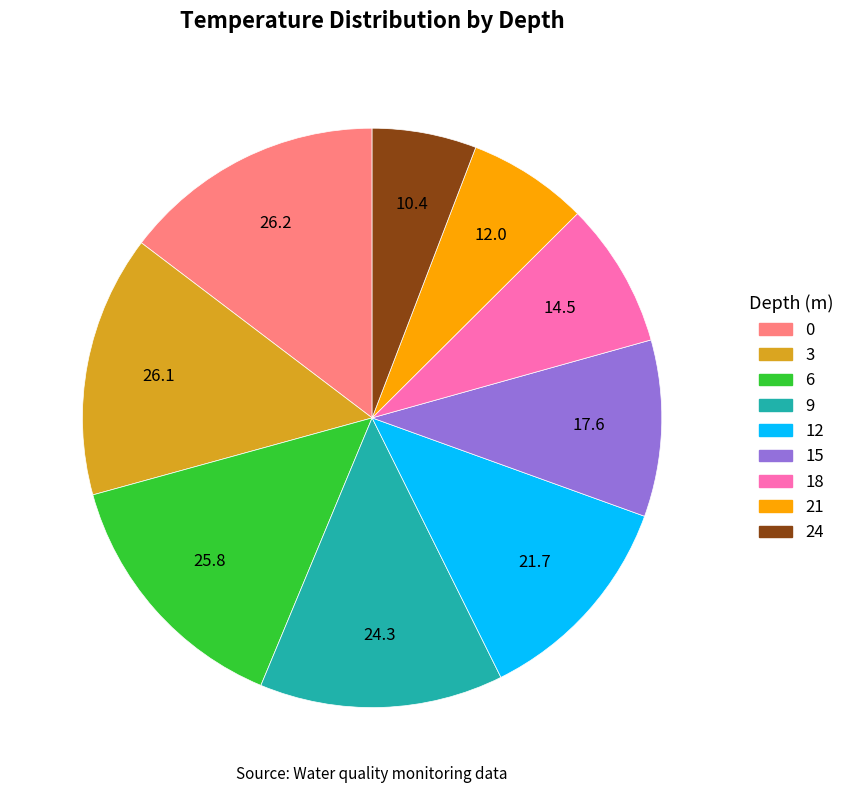

Count the number of slices in the pie.

9